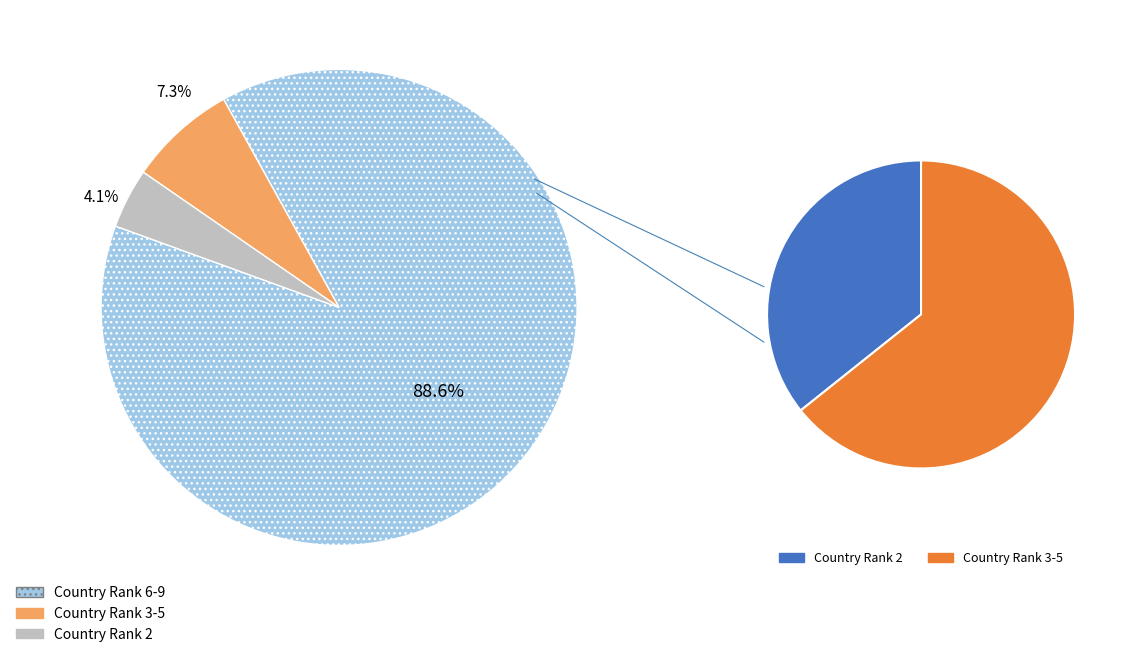

Is Rank 3-5 the majority of the pie?

No